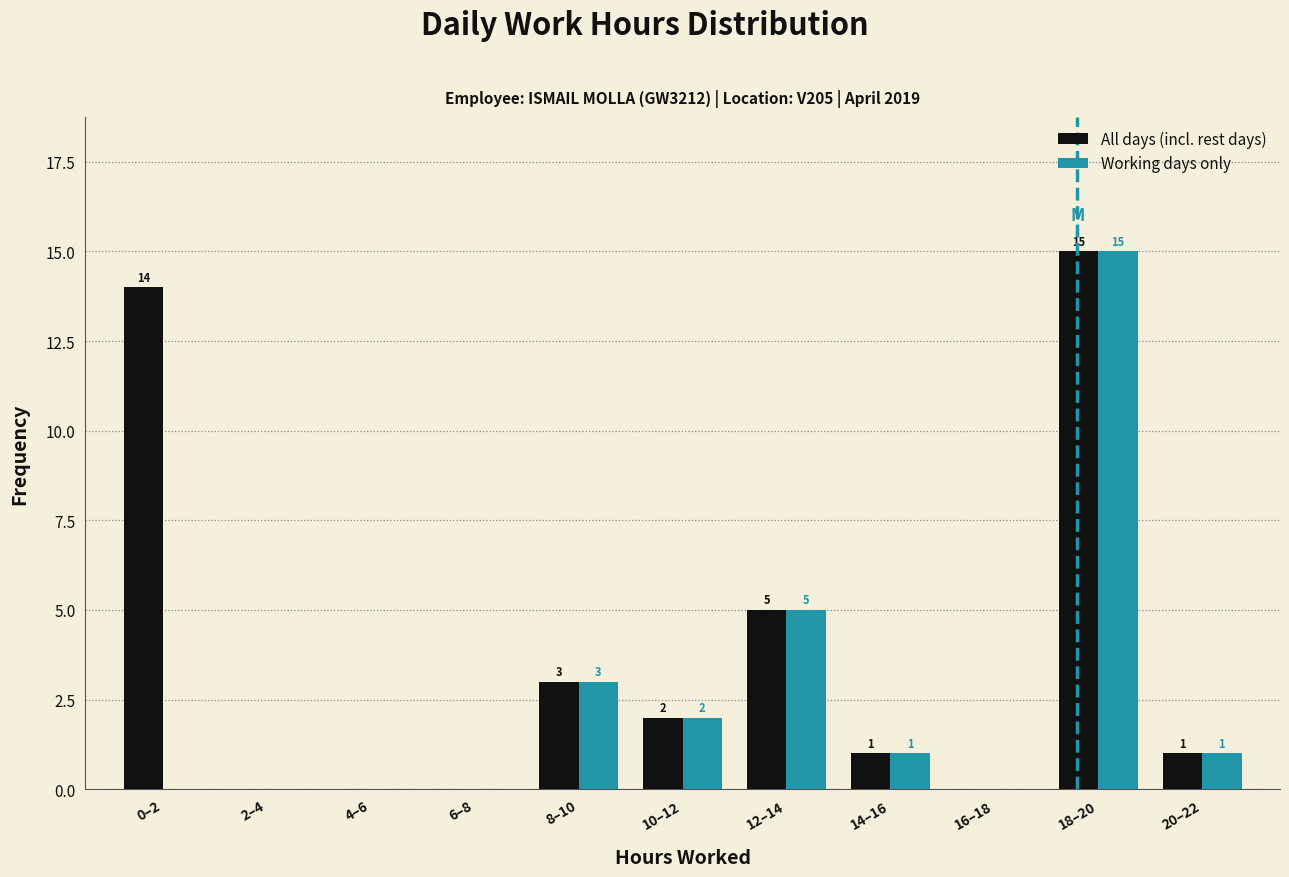

Reading right to left, extract all data points from this chart.

All days (incl. rest days): 20–22=1	18–20=15	16–18=0	14–16=1	12–14=5	10–12=2	8–10=3	6–8=0	4–6=0	2–4=0	0–2=14
Working days only: 20–22=1	18–20=15	16–18=0	14–16=1	12–14=5	10–12=2	8–10=3	6–8=0	4–6=0	2–4=0	0–2=0